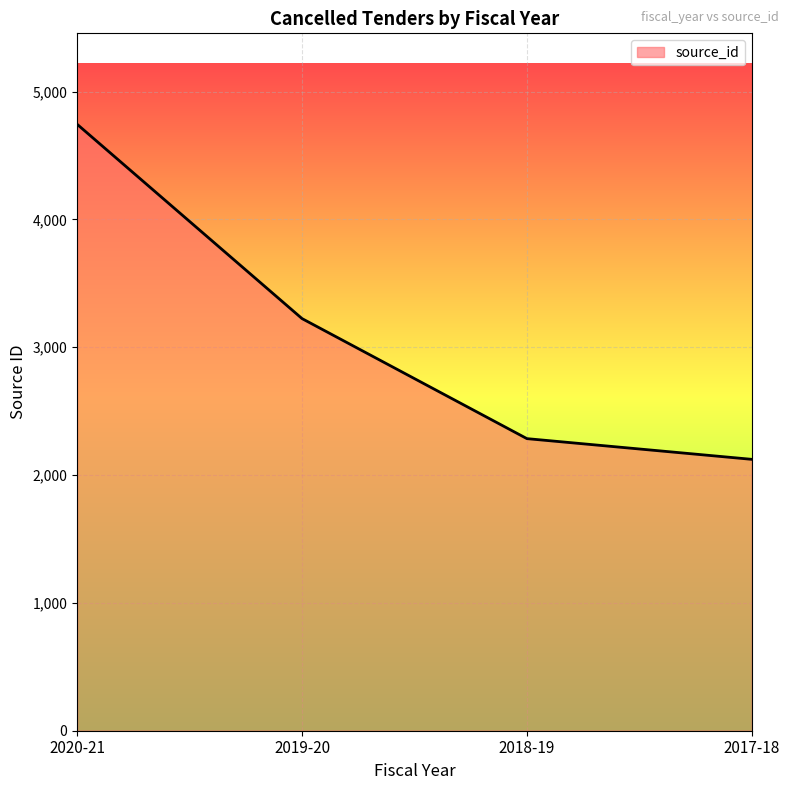

Rank the categories by value from lowest to highest.

2017-18, 2018-19, 2019-20, 2020-21